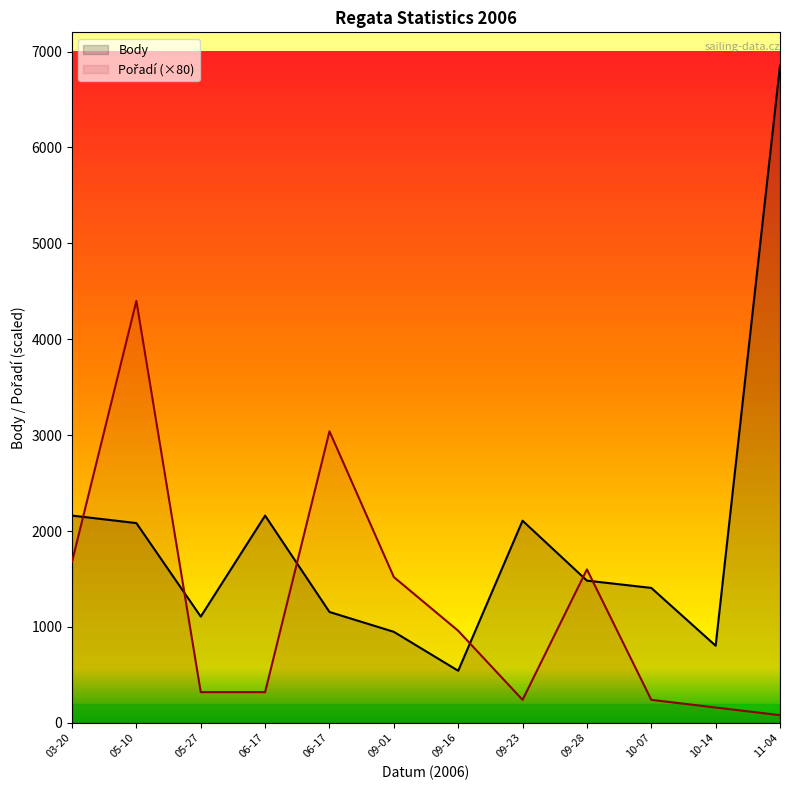

What is the value of the Body point at the 7th from the left?

543